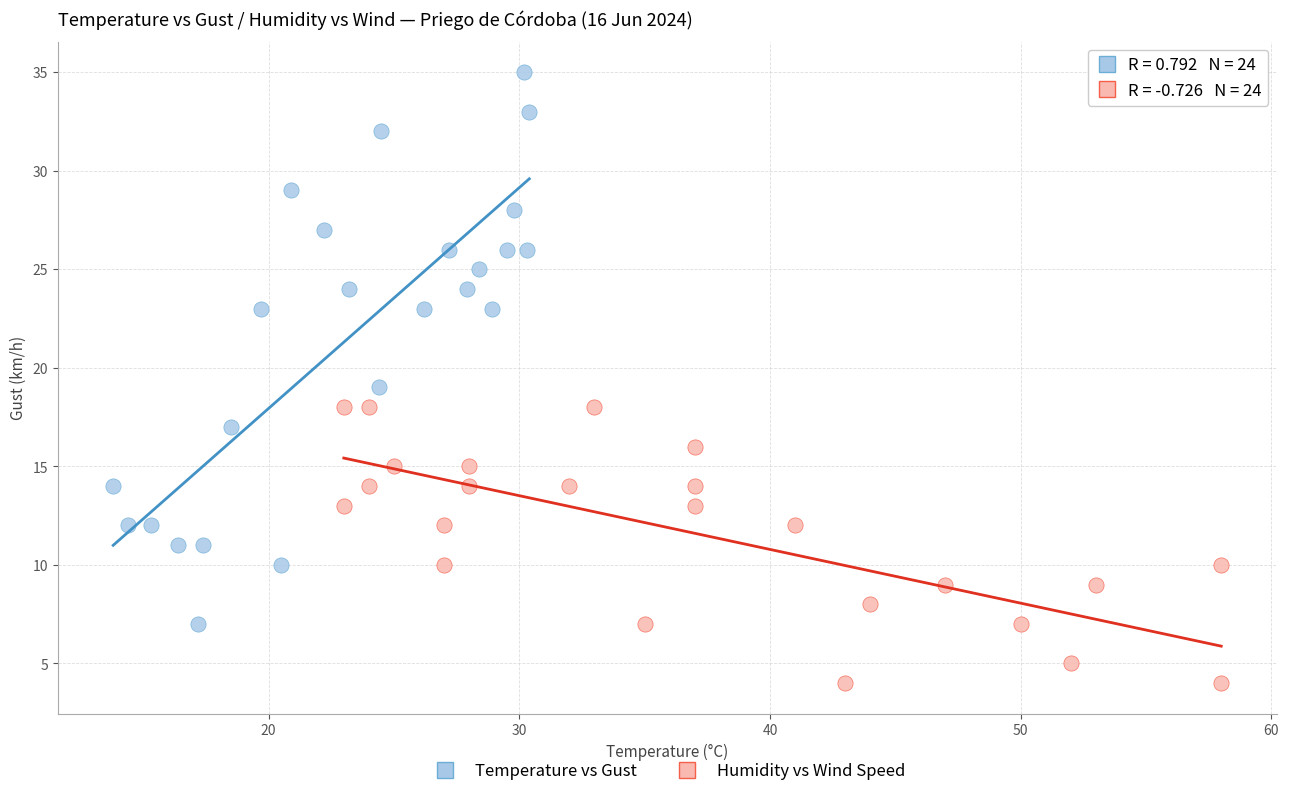

Which series reaches the minimum Y coordinate?

Humidity vs Wind Speed